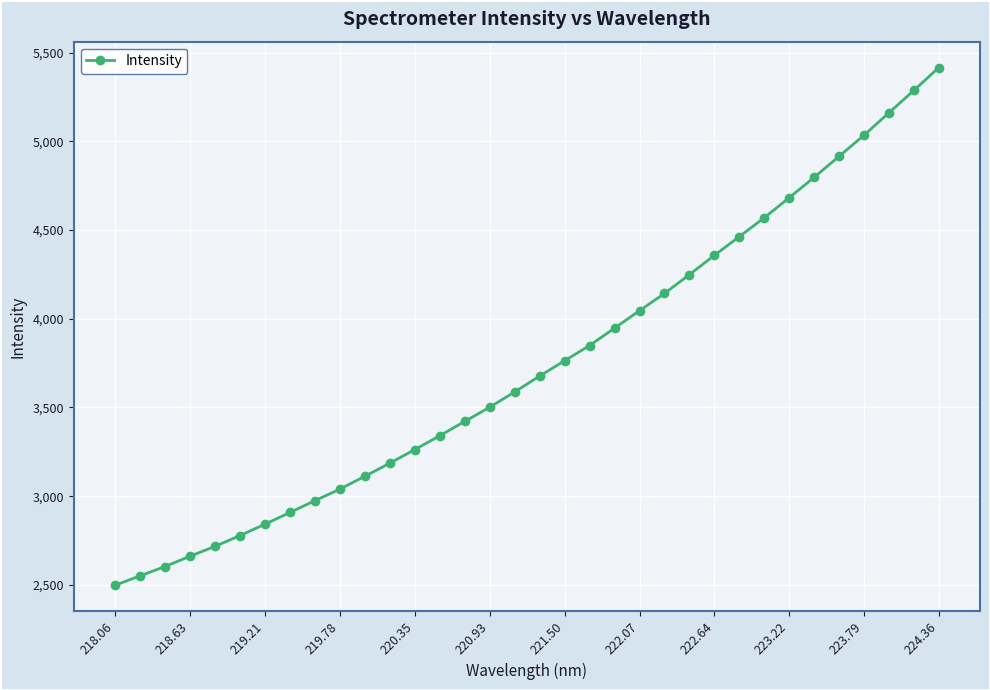

What is the minimum value shown in the chart?

2497.9